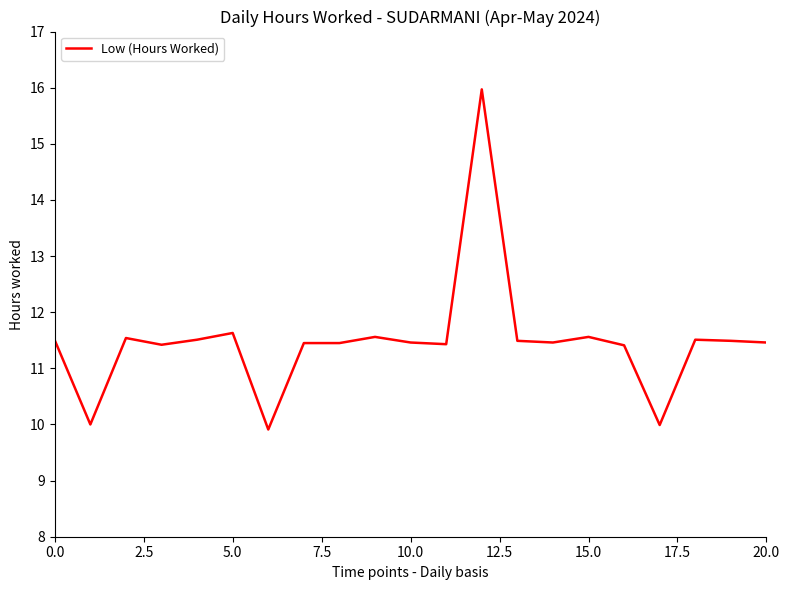

What is the smallest value displayed?

9.9